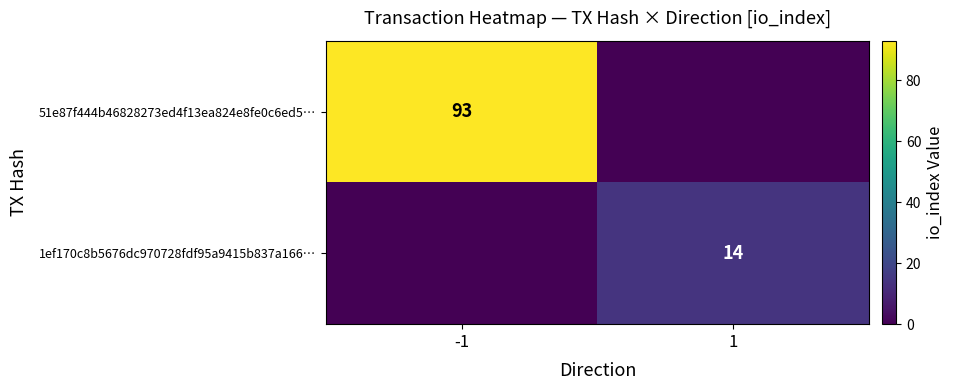

At which category does the chart reach its minimum across all series?

1